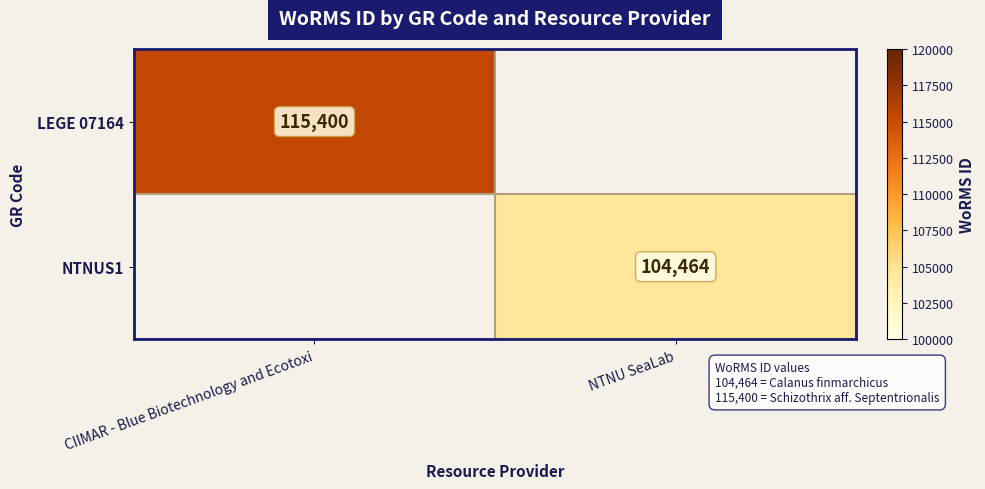

Is it true that NTNUS1 equals 104464 at NTNU SeaLab?

True